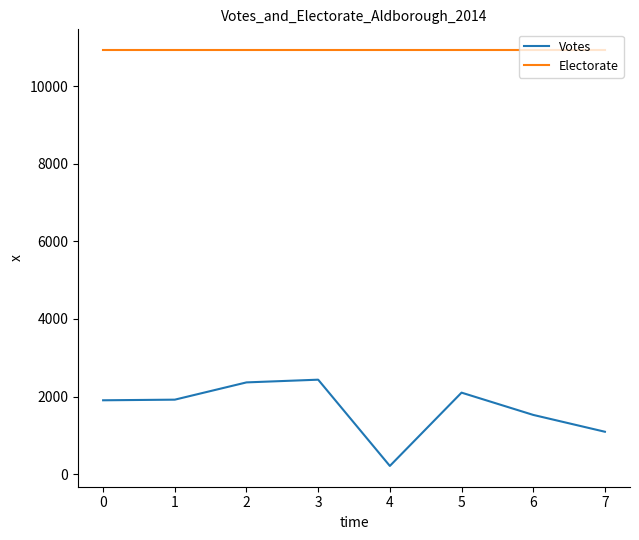

What is the difference between the Votes values at 7 and 5?

1008